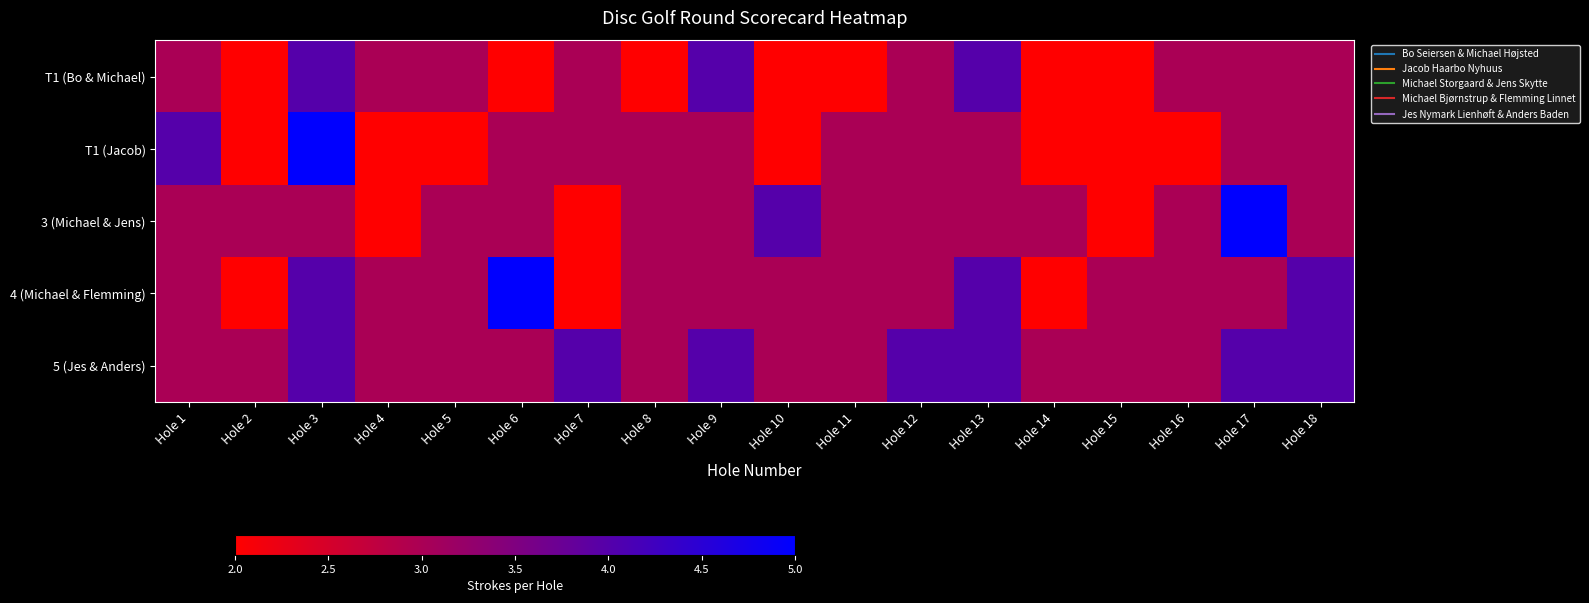

What is the minimum value shown in the chart?

2